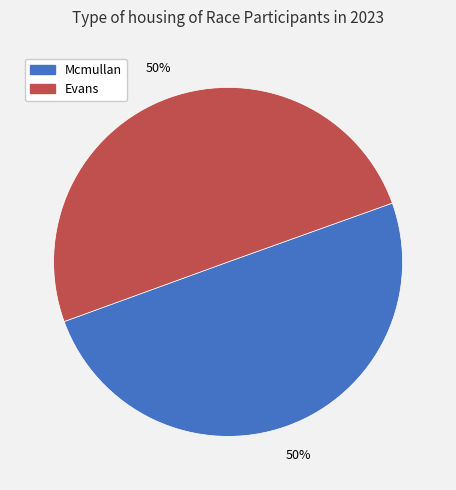

Approximately how many times larger is the value at Mcmullan compared to Evans?

1.0